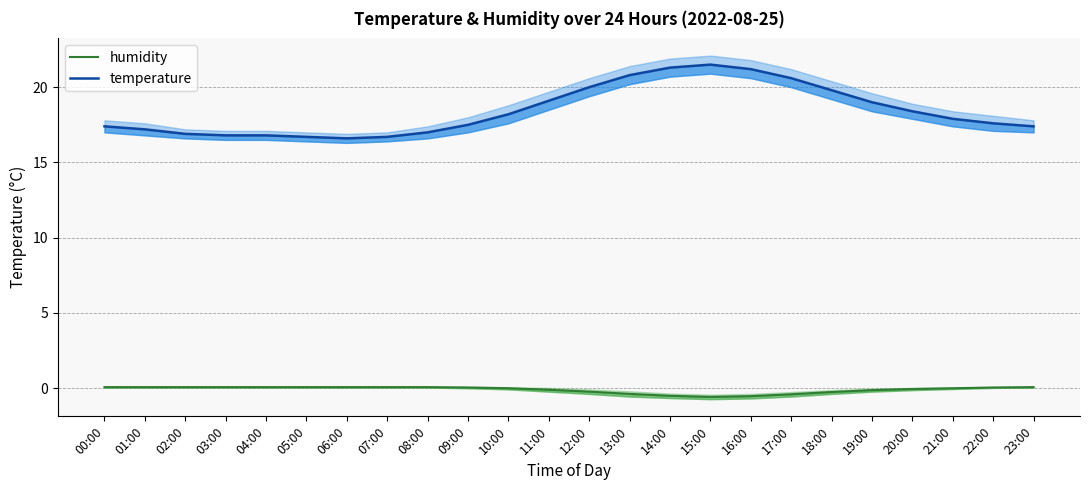

Reading left to right, transcribe all the data shown in this chart.

humidity: 00:00=0.1	01:00=0.1	02:00=0.1	03:00=0.1	04:00=0.1	05:00=0.1	06:00=0.1	07:00=0.1	08:00=0.1	09:00=0.1	10:00=0.0	11:00=-0.1	12:00=-0.2	13:00=-0.4	14:00=-0.5	15:00=-0.6	16:00=-0.5	17:00=-0.4	18:00=-0.2	19:00=-0.1	20:00=-0.0	21:00=0.0	22:00=0.1	23:00=0.1
temperature: 00:00=17.4	01:00=17.2	02:00=16.9	03:00=16.8	04:00=16.8	05:00=16.7	06:00=16.6	07:00=16.7	08:00=17.0	09:00=17.5	10:00=18.2	11:00=19.1	12:00=20.0	13:00=20.8	14:00=21.3	15:00=21.5	16:00=21.2	17:00=20.6	18:00=19.8	19:00=19.0	20:00=18.4	21:00=17.9	22:00=17.6	23:00=17.4